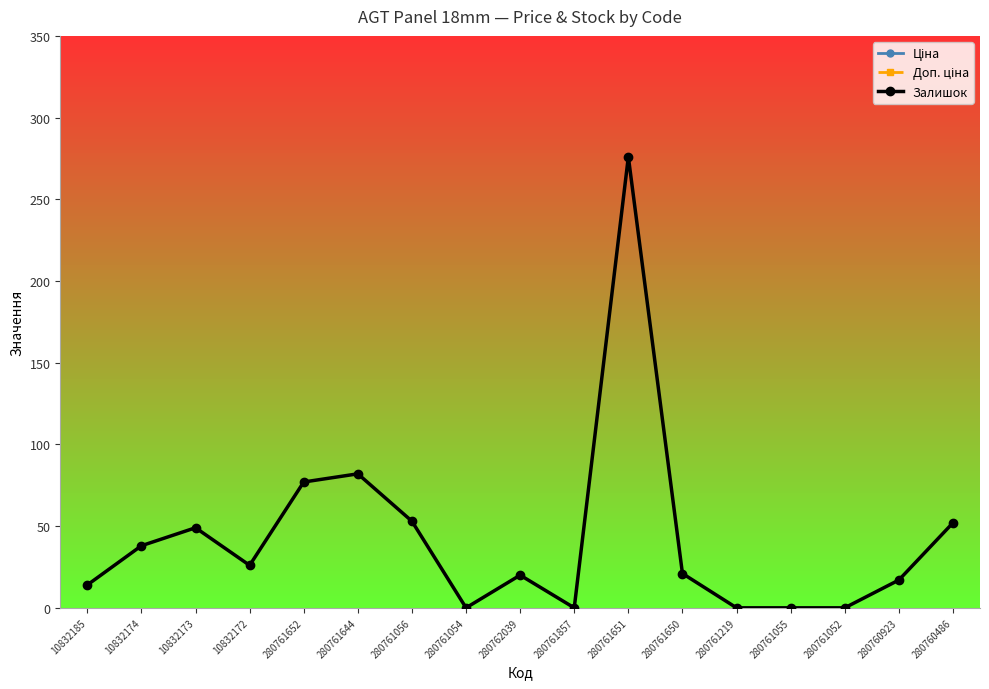

Which has a higher value, 10832185 or 10832174?

10832185